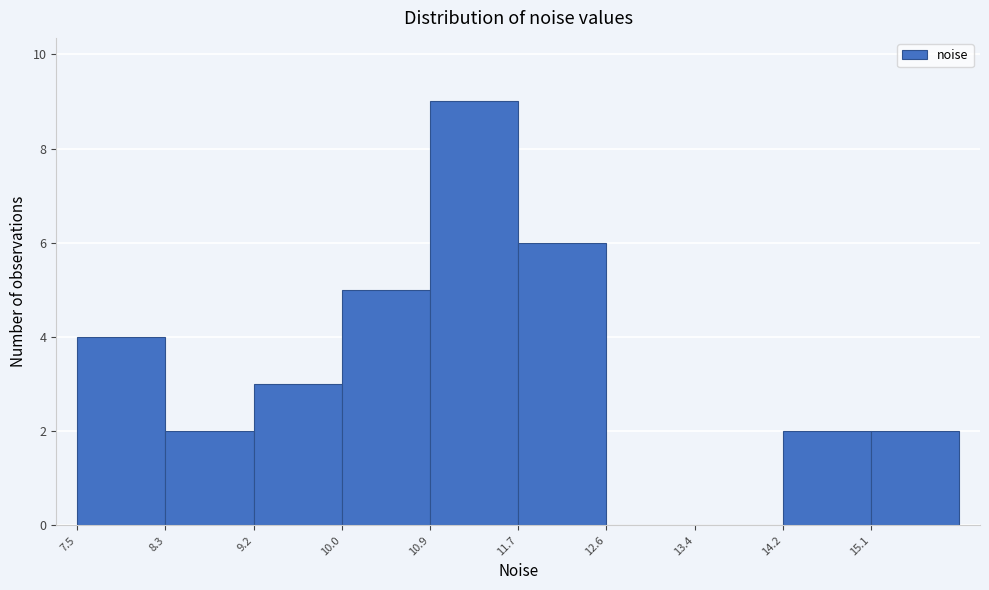

What is the height of the bar covering 15.1 to 15.9 on the x-axis? Neither the bar edges nor the heights are printed on the chart, so give them approximately, as read against the axes.

2